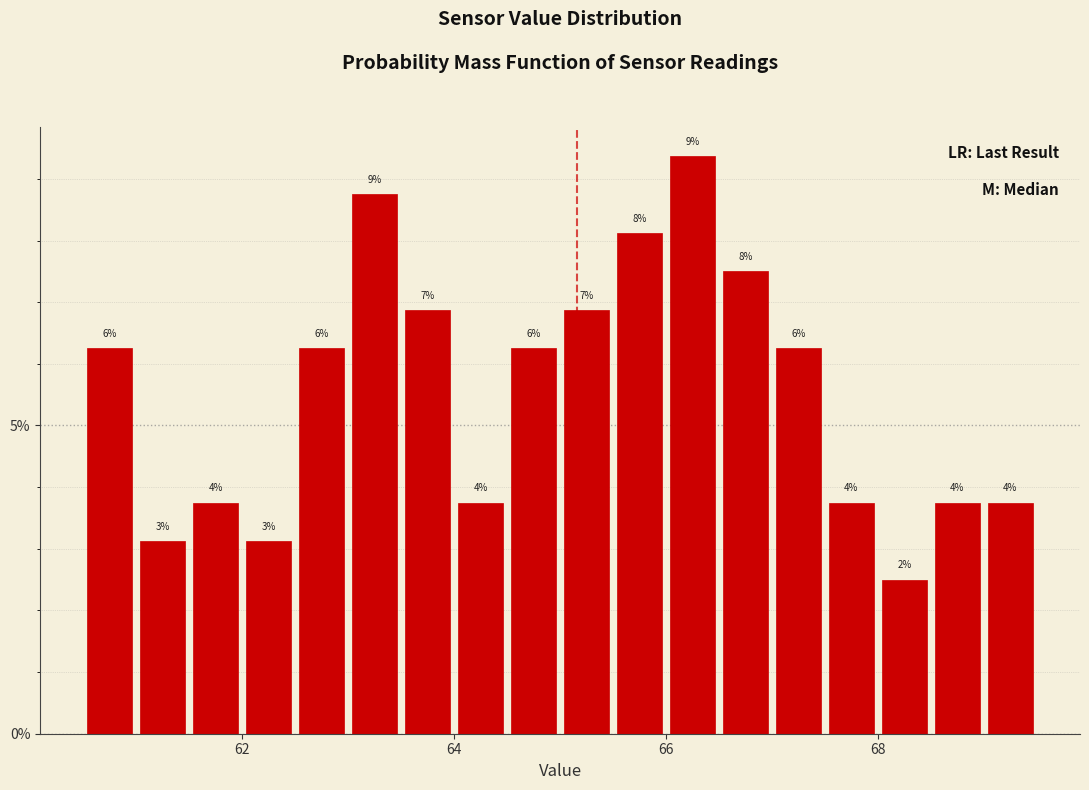

Read against the x-axis, roughly where is the centre of the tallest bar?

66.2